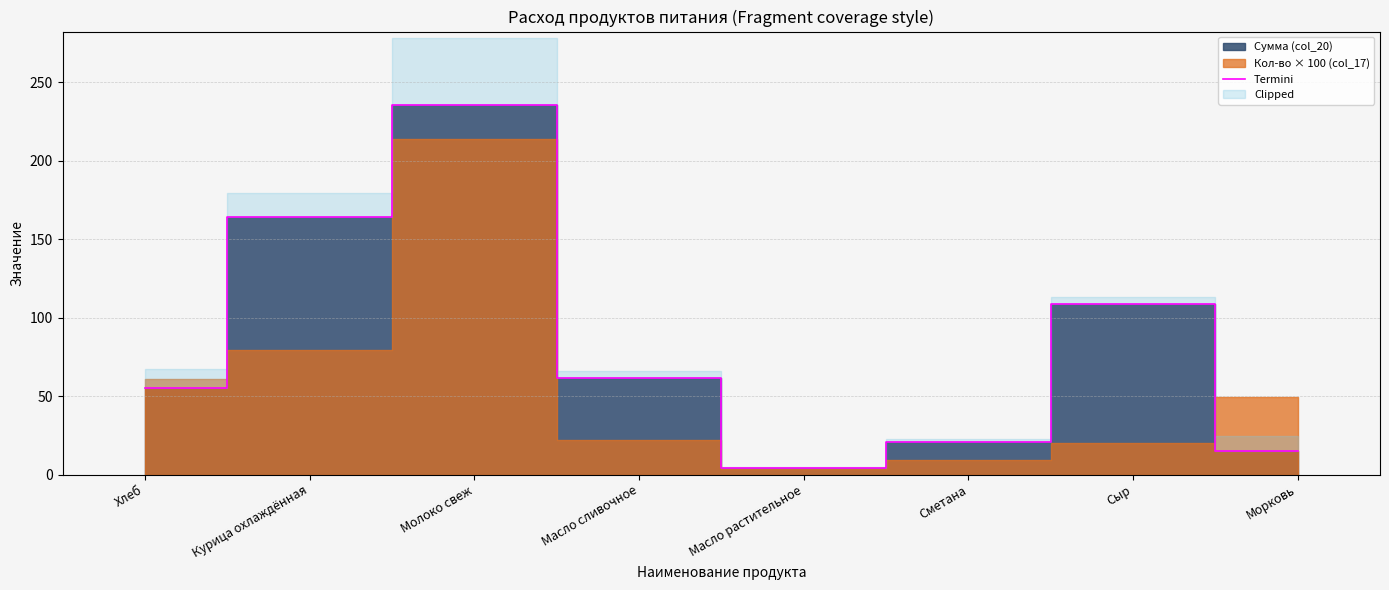

True or false: the data shows 23.1 at Масло сливочное.

False